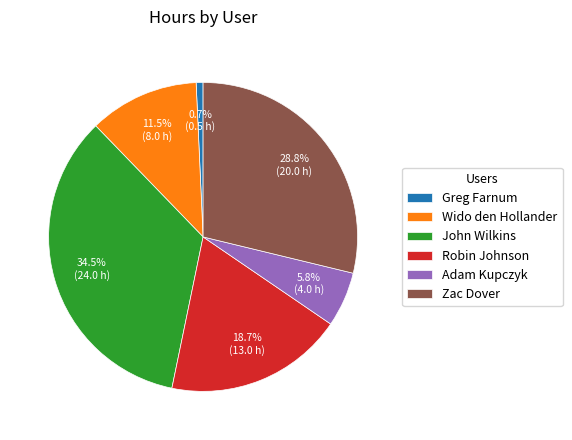

Approximately how many times larger is the value at Greg Farnum compared to Adam Kupczyk?

0.1